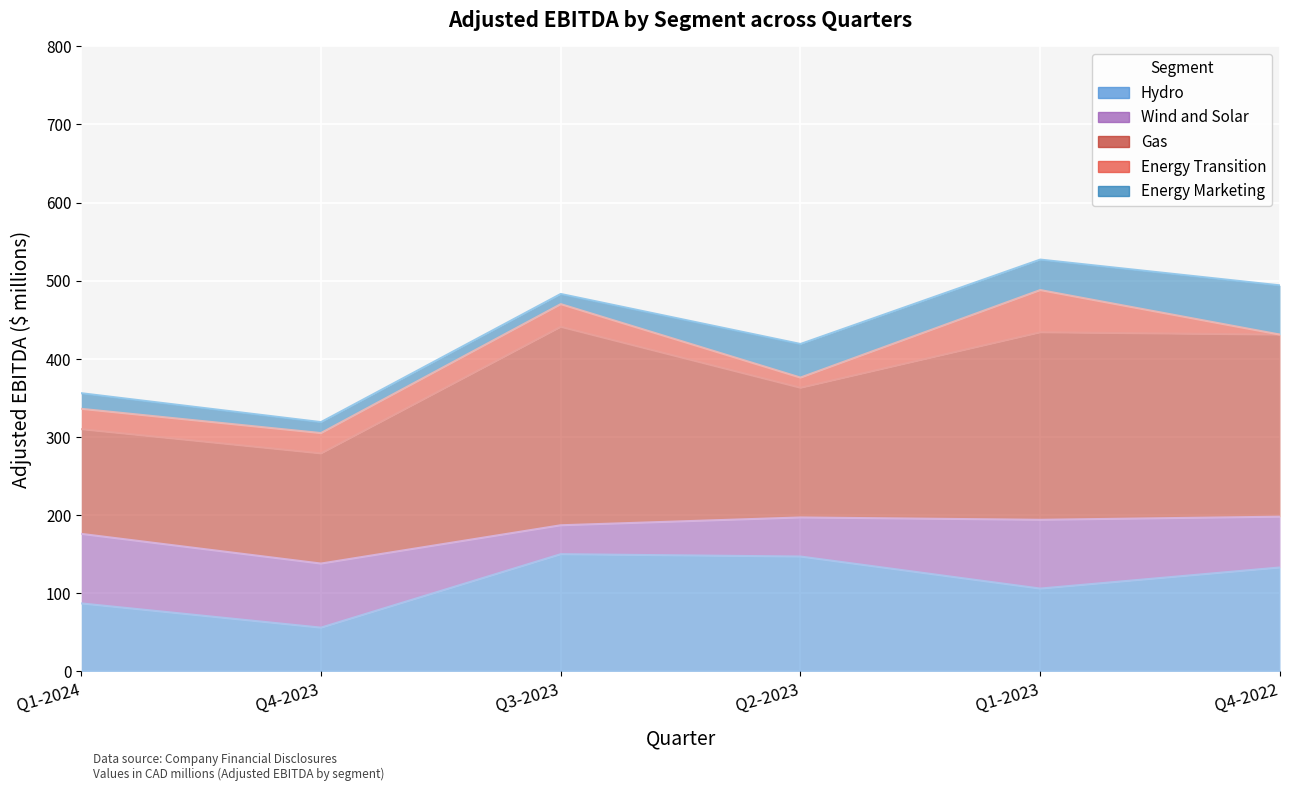

True or false: Wind and Solar and Gas cross at least once.

False